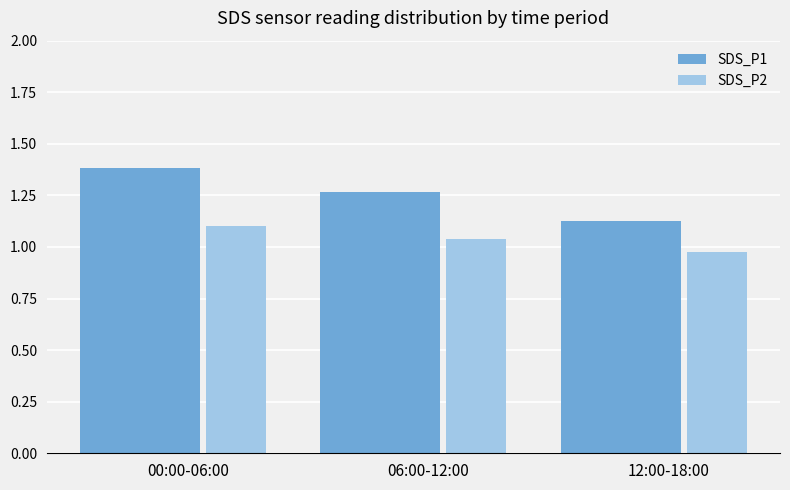

What is the spread (max minus min) of values at 00:00-06:00?

0.3